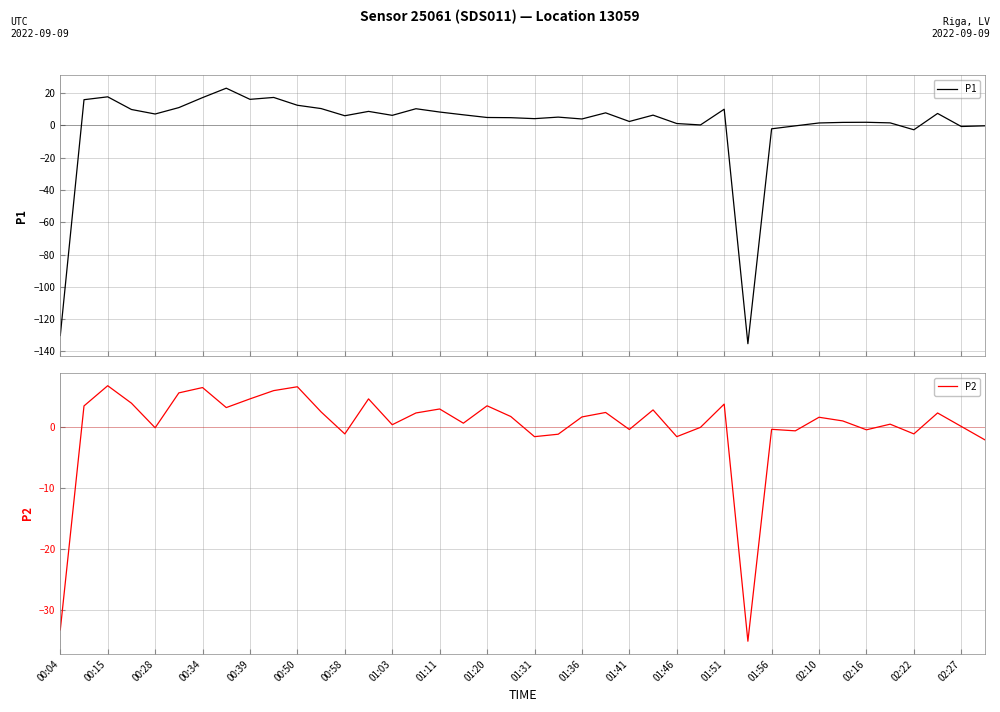

The value of P2 at 02:10 is 1.5. True or false?

True